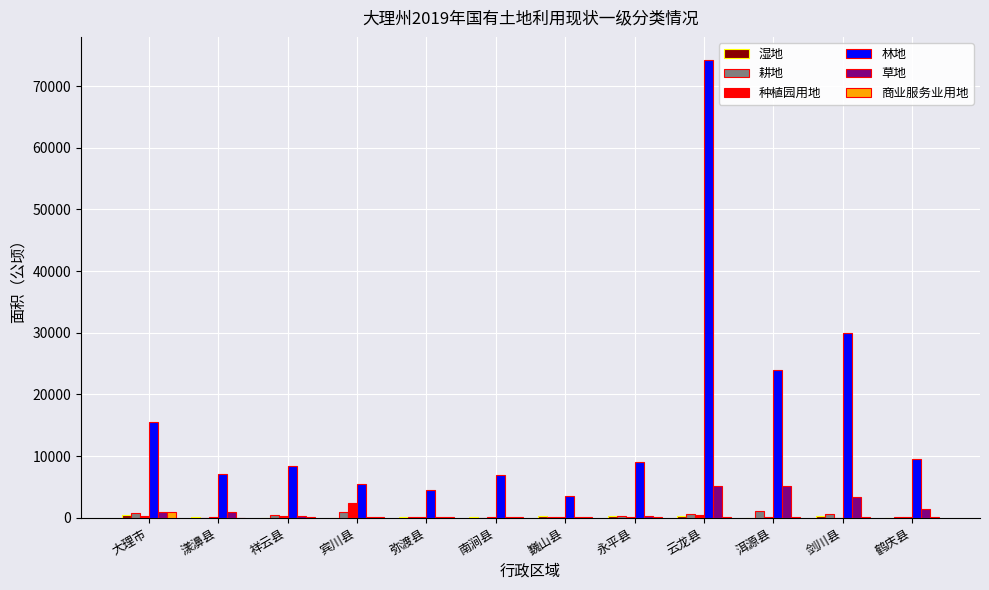

Which series has the largest total across all categories?

林地